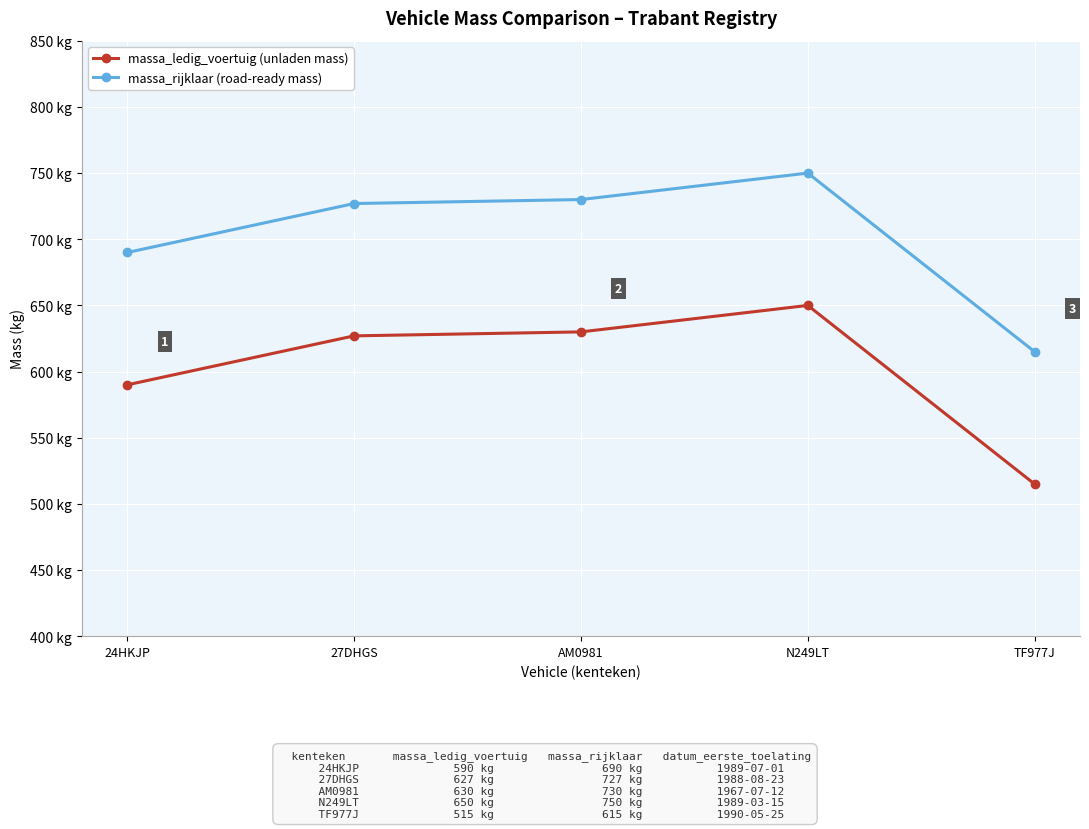

What is the label of the 2nd point from the left?

27DHGS